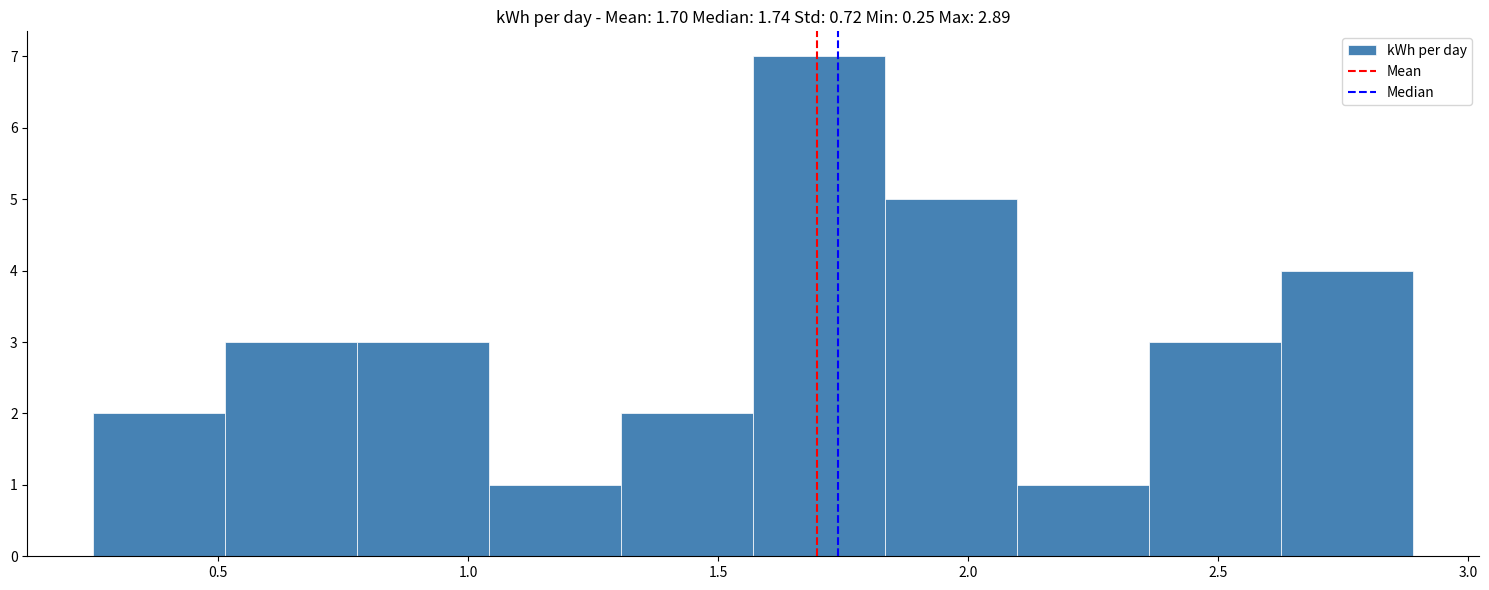

Reading left to right, transcribe this chart: for each bar, give the range it covers on the x-axis and its height. Neither the bar edges nor the heights are printed on the chart, so give them approximately, as read against the axes.

0.25 to 0.50: 2
0.50 to 0.80: 3
0.80 to 1.05: 3
1.05 to 1.30: 1
1.30 to 1.55: 2
1.55 to 1.85: 7
1.85 to 2.10: 5
2.10 to 2.35: 1
2.35 to 2.65: 3
2.65 to 2.90: 4